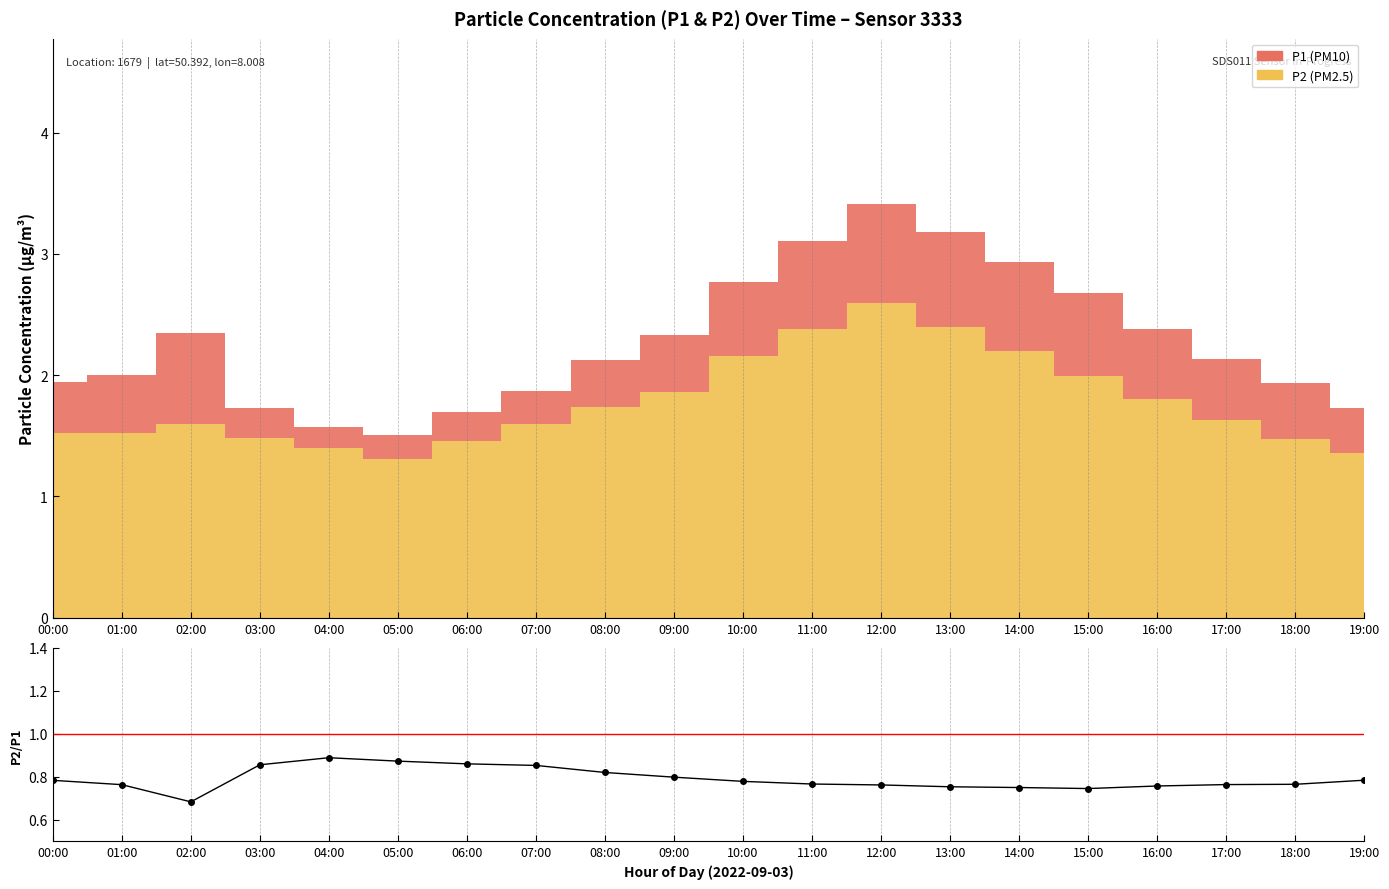

Which category has the highest value across all series?

04:00